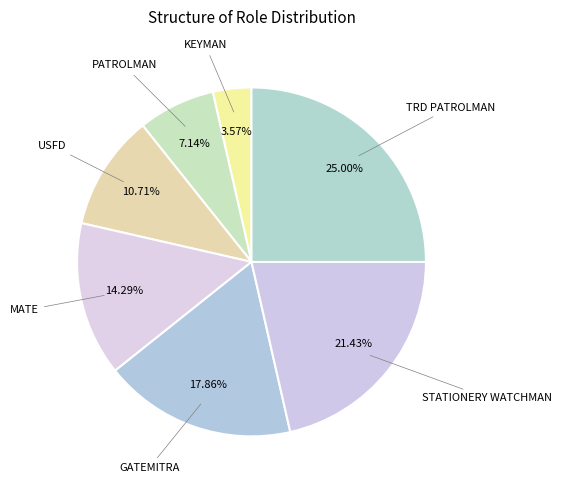

What is the largest slice in the pie chart?

TRD PATROLMAN